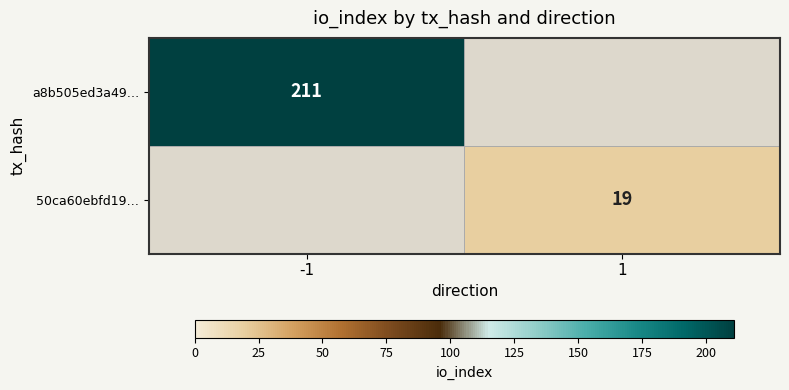

The a8b505ed3a49… series shows 211 at -1. True or false?

True